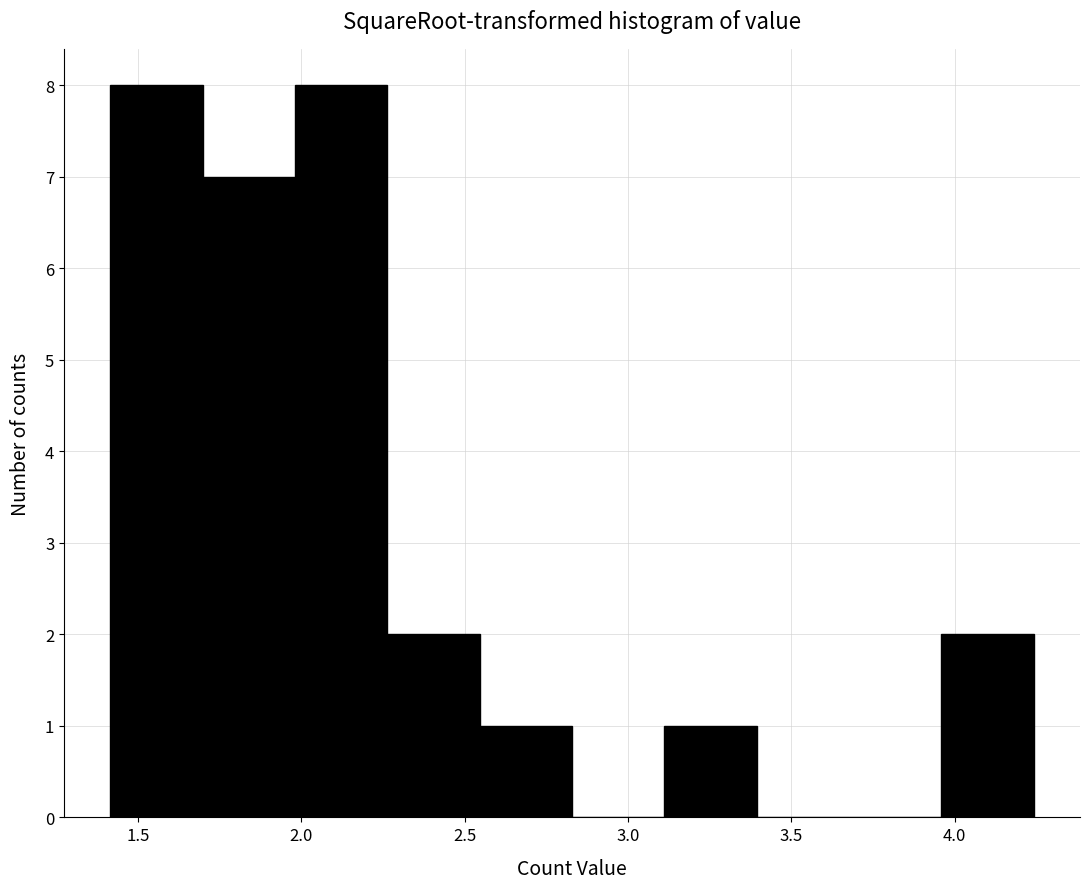

Reading left to right, list every bar in this chart as the range it spans on the x-axis followed by its height. Neither the bar edges nor the heights are printed on the chart, so give them approximately, as read against the axes.

1.40 to 1.70: 8
1.70 to 2.00: 7
2.00 to 2.25: 8
2.25 to 2.55: 2
2.55 to 2.85: 1
2.85 to 3.10: 0
3.10 to 3.40: 1
3.40 to 3.70: 0
3.70 to 3.95: 0
3.95 to 4.25: 2